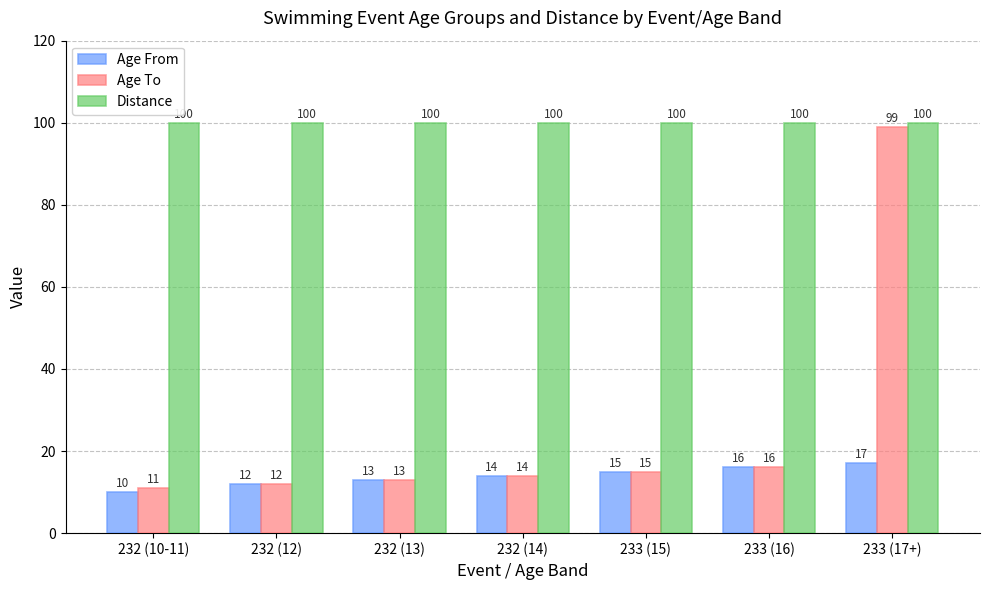

What value does the Distance series have at 232 (13)?

100